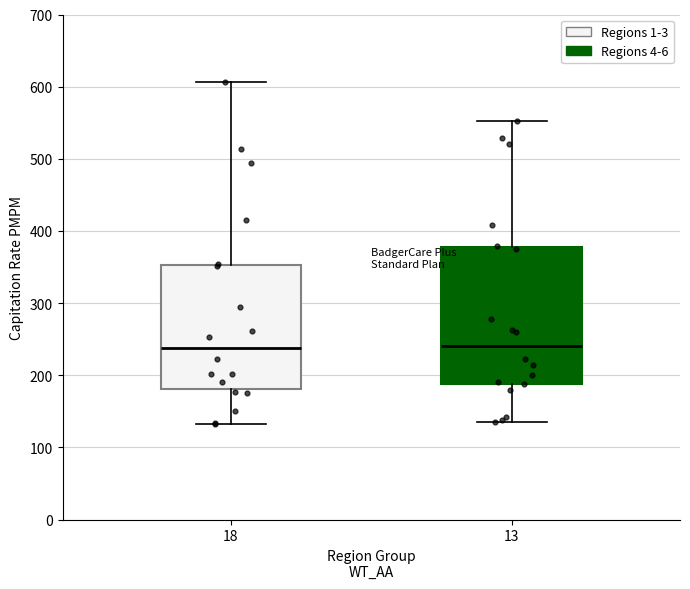

Where does the upper whisker of the box at x = 18 end on the y-axis? The values are not printed on the chart, so give them approximately, as read against the axis.

610